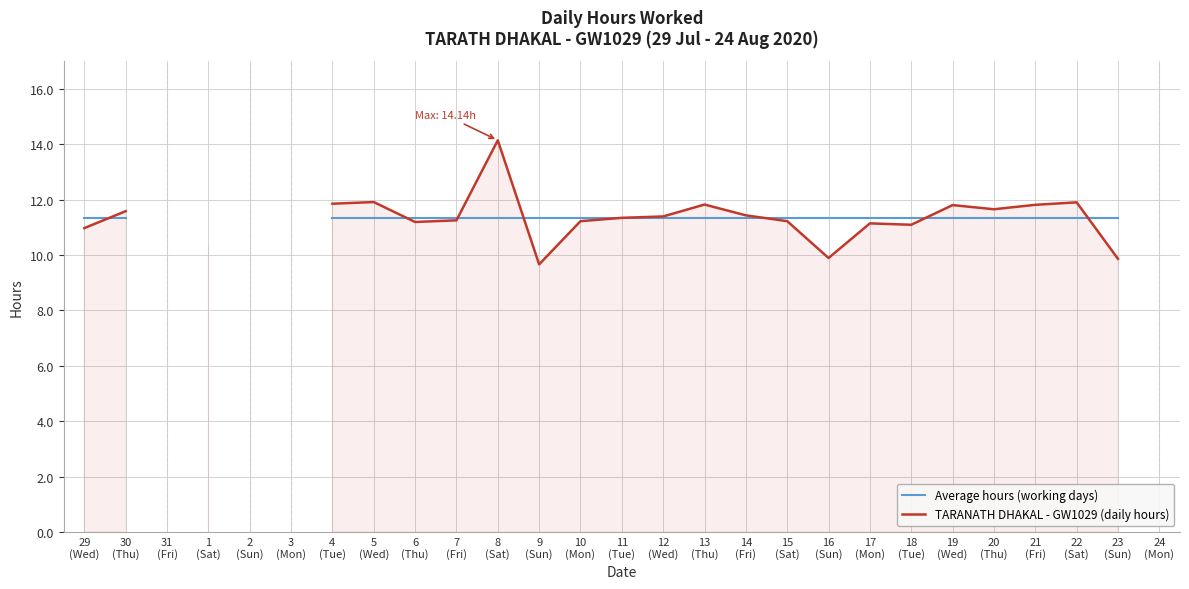

Does the chart display data point markers on the line(s)?

No